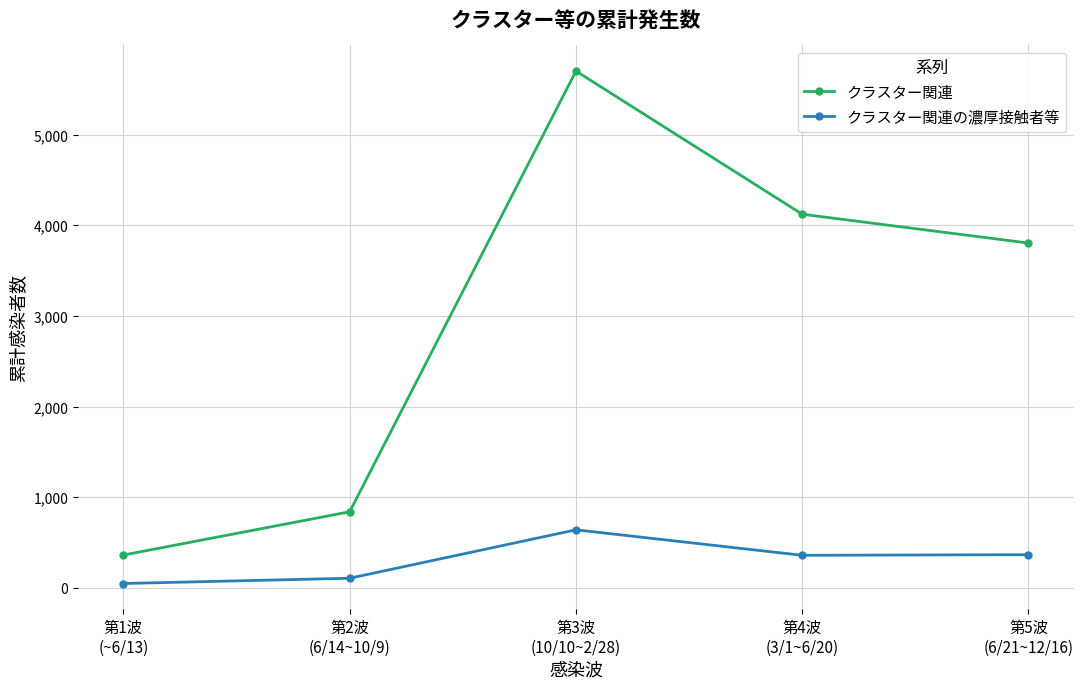

Rank the series at 第2波
(6/14~10/9) from lowest to highest value.

クラスター関連の濃厚接触者等, クラスター関連